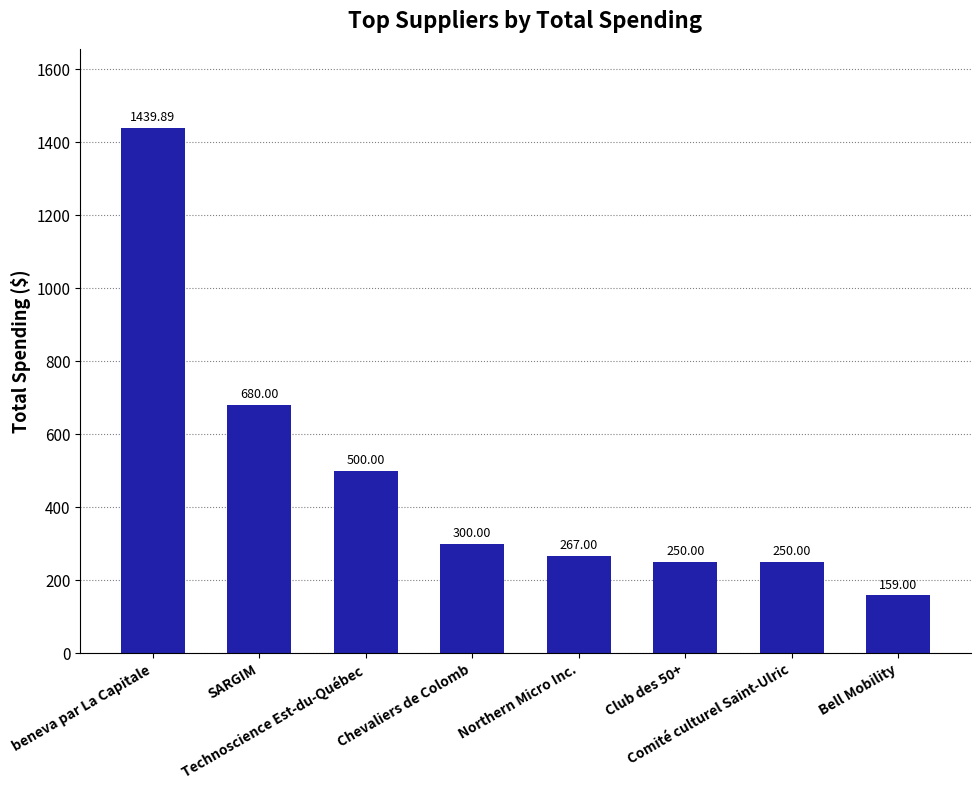

What is the sum of all values?

3845.9